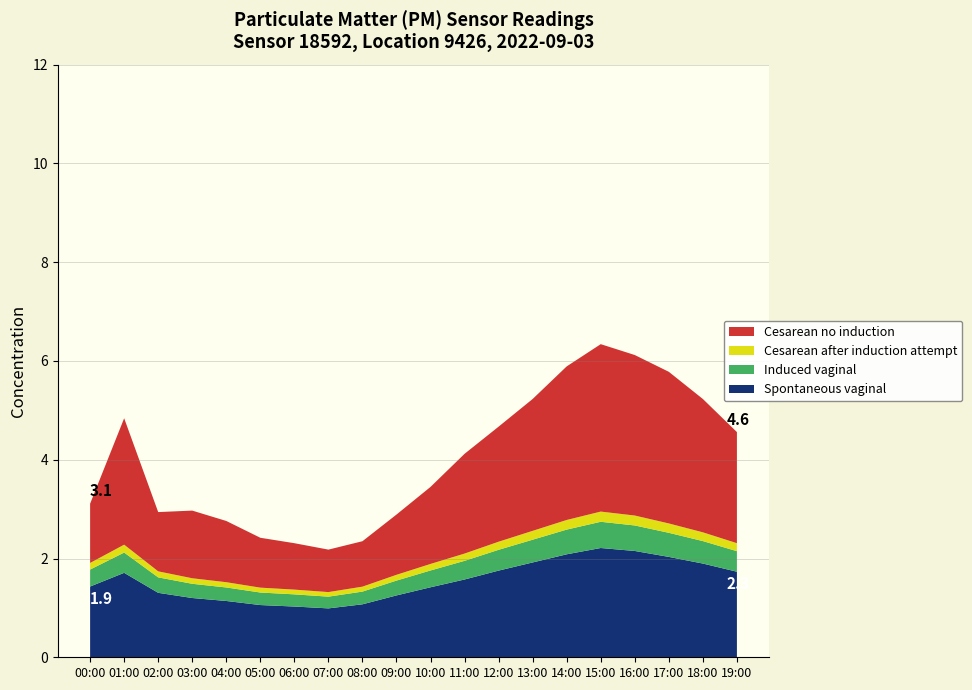

Reading right to left, extract all data points from this chart.

P1: 4.6	5.2	5.8	6.1	6.3	5.9	5.2	4.7	4.1	3.5	2.9	2.4	2.2	2.3	2.4	2.8	3.0	2.9	4.8	3.1
P2: 2.3	2.5	2.7	2.9	3.0	2.8	2.6	2.3	2.1	1.9	1.7	1.4	1.3	1.4	1.4	1.5	1.6	1.7	2.3	1.9